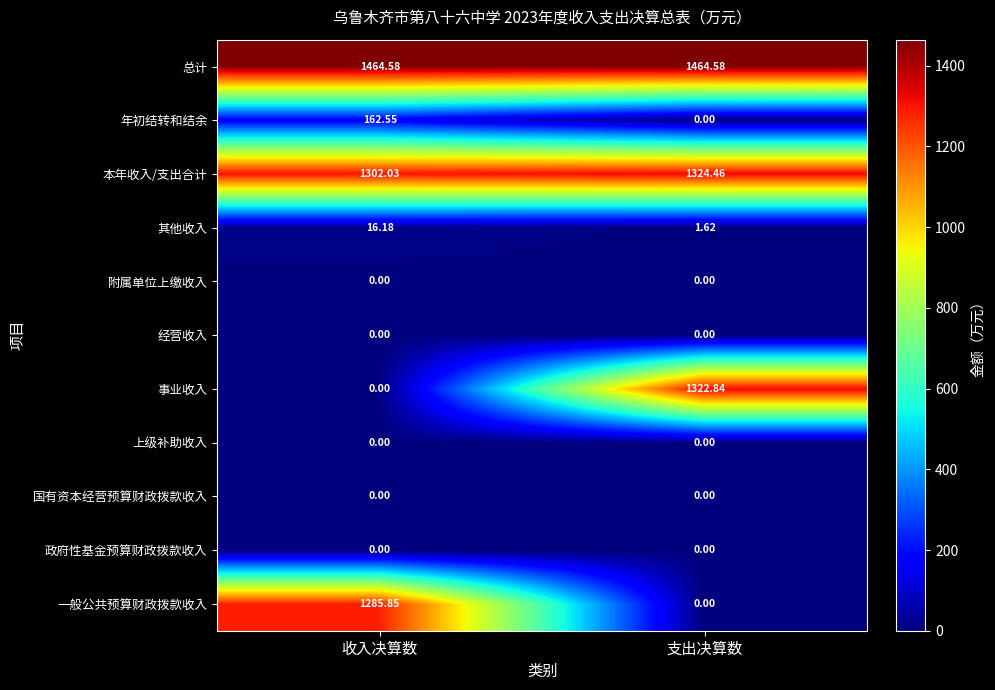

At how many categories does at least one series exceed 863?

2